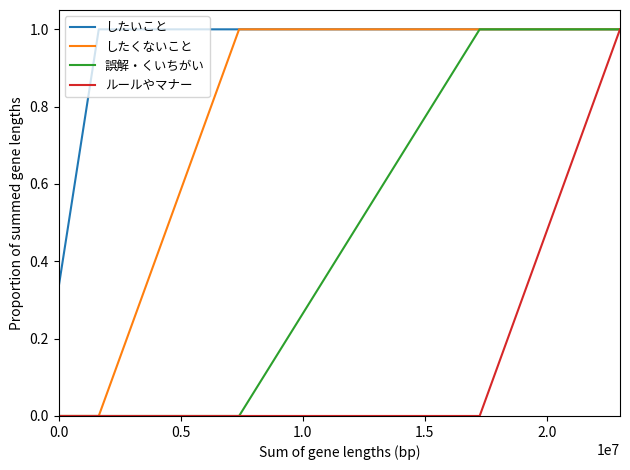

At how many categories does at least one series exceed 0?

29